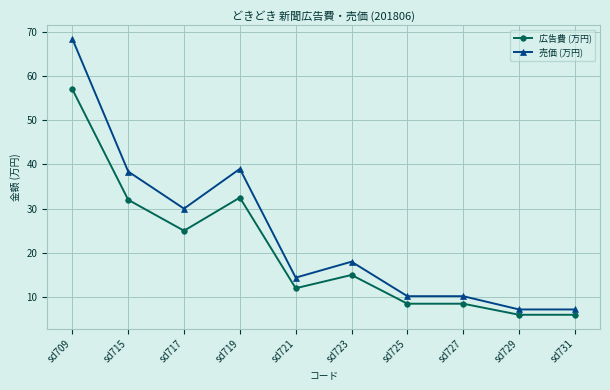

True or false: 売価 (万円) has more than 1 interior local peaks.

True